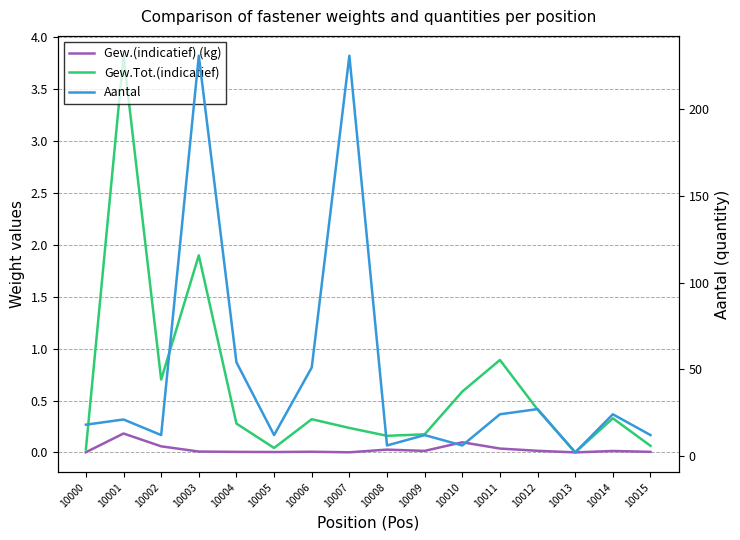

What is the difference between the maximum and second lowest values in the Aantal series?

225.0